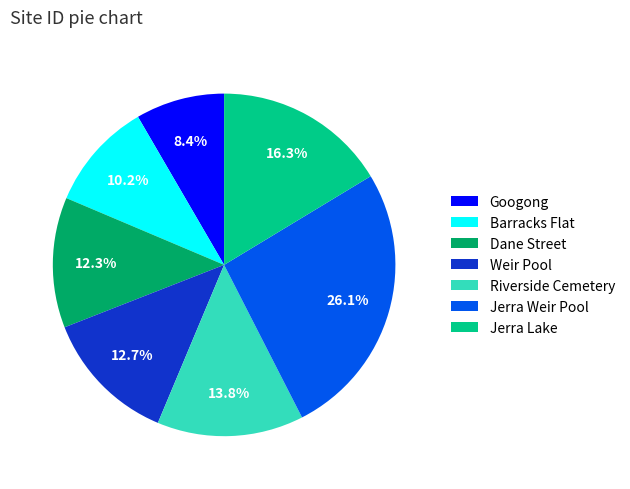

Is it true that Barracks Flat is 10% of the pie?

True